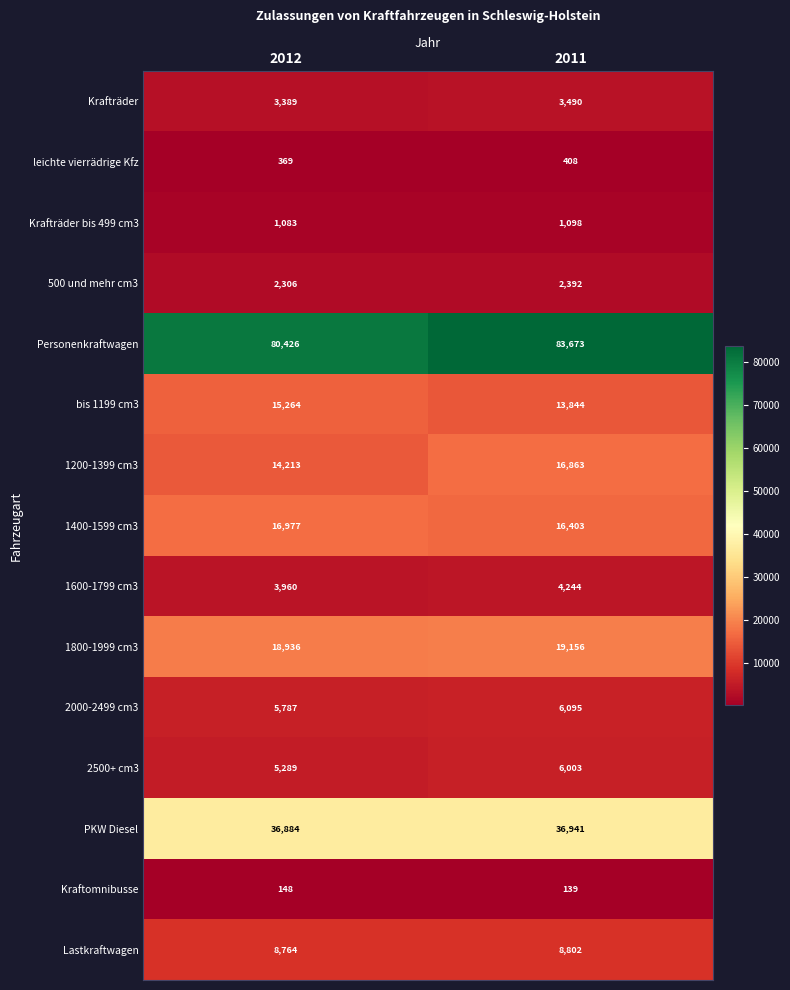

What is the highest value of the 2500+ cm3 series?

6003